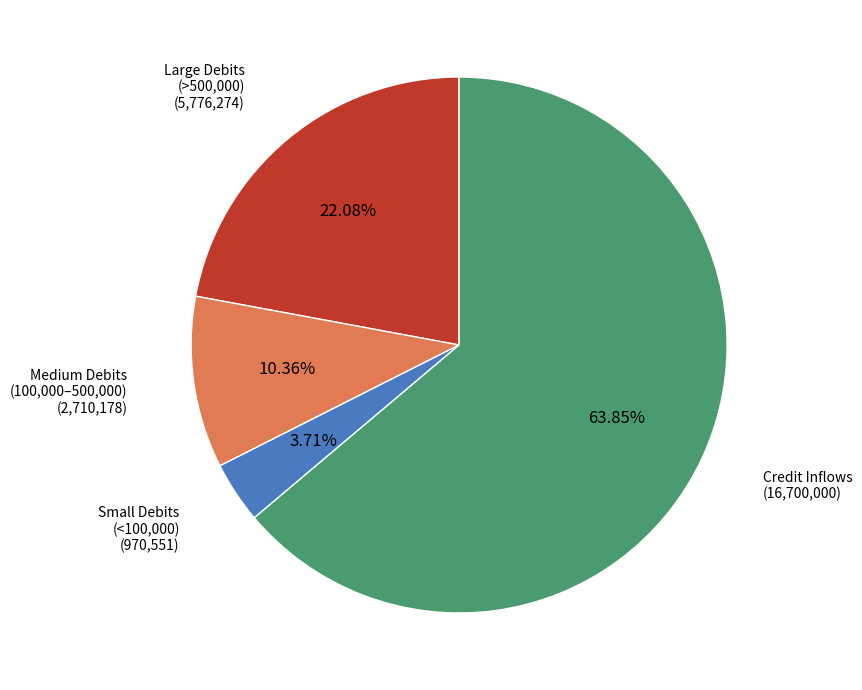

Count the number of slices in the pie.

4